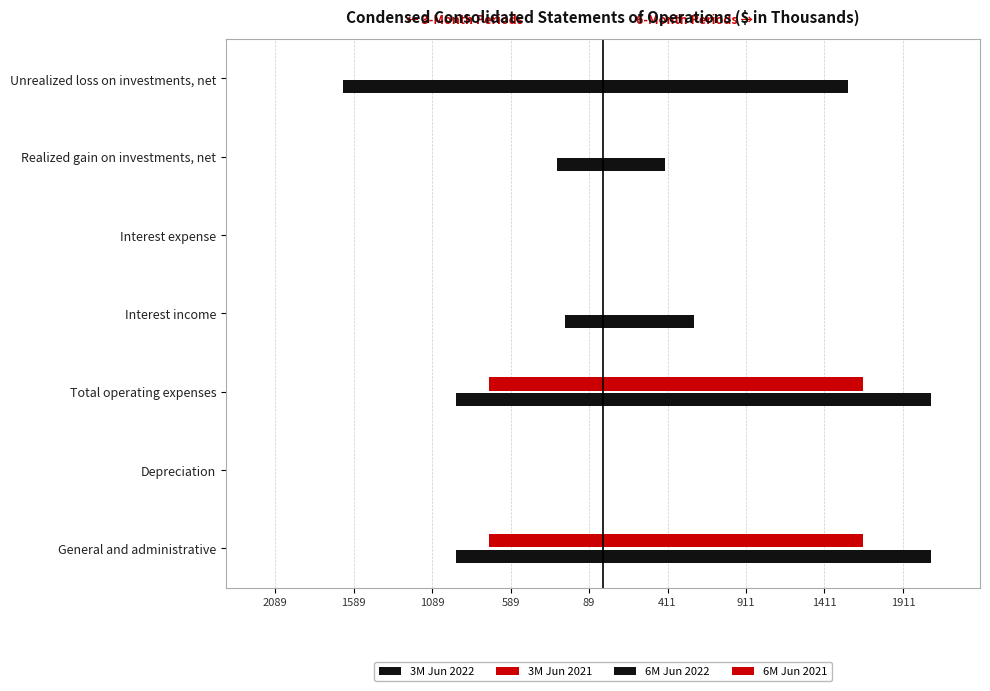

What are all the series names shown in the legend?

3M Jun 2022, 3M Jun 2021, 6M Jun 2022, 6M Jun 2021